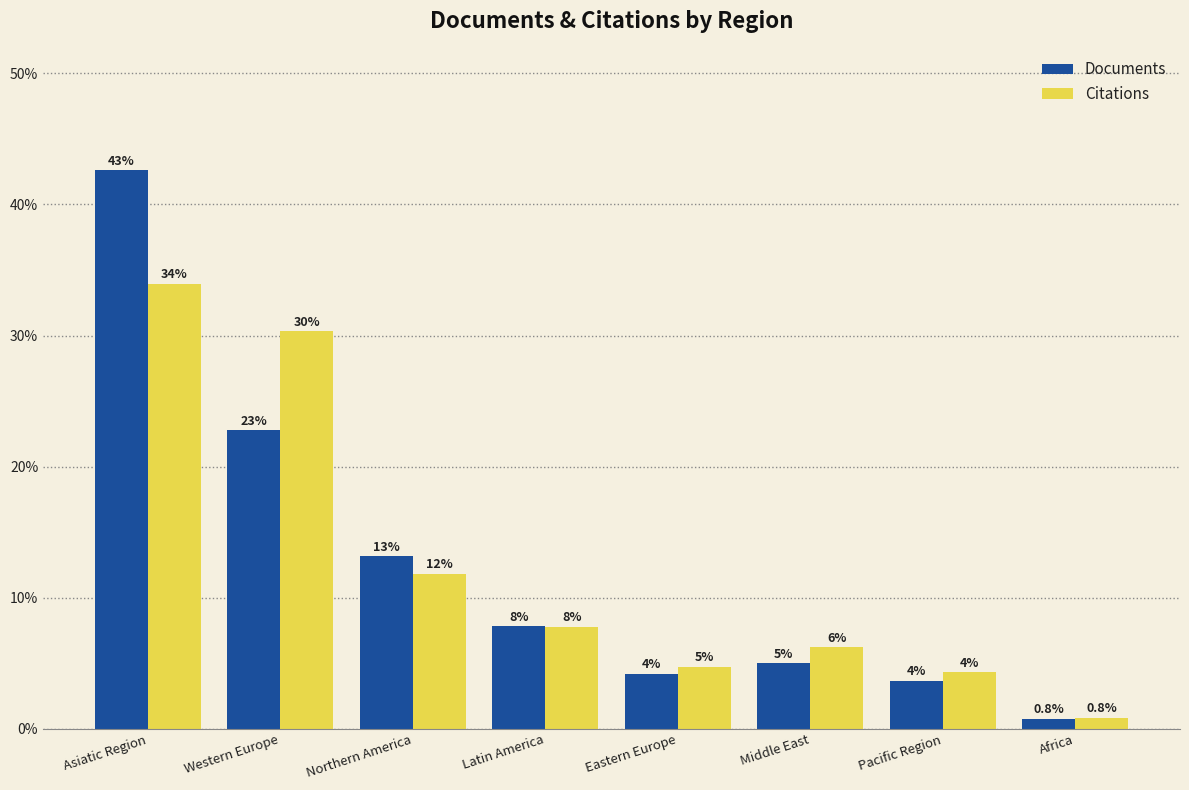

Does the chart contain stacked bars?

No